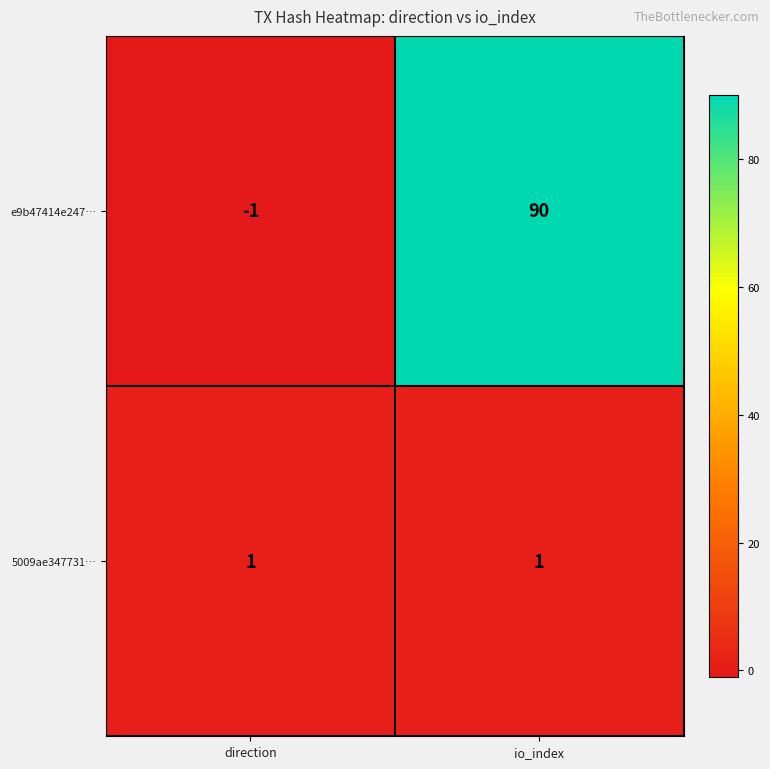

What is the difference between the maximum and minimum values in the e9b47414e247… series?

91